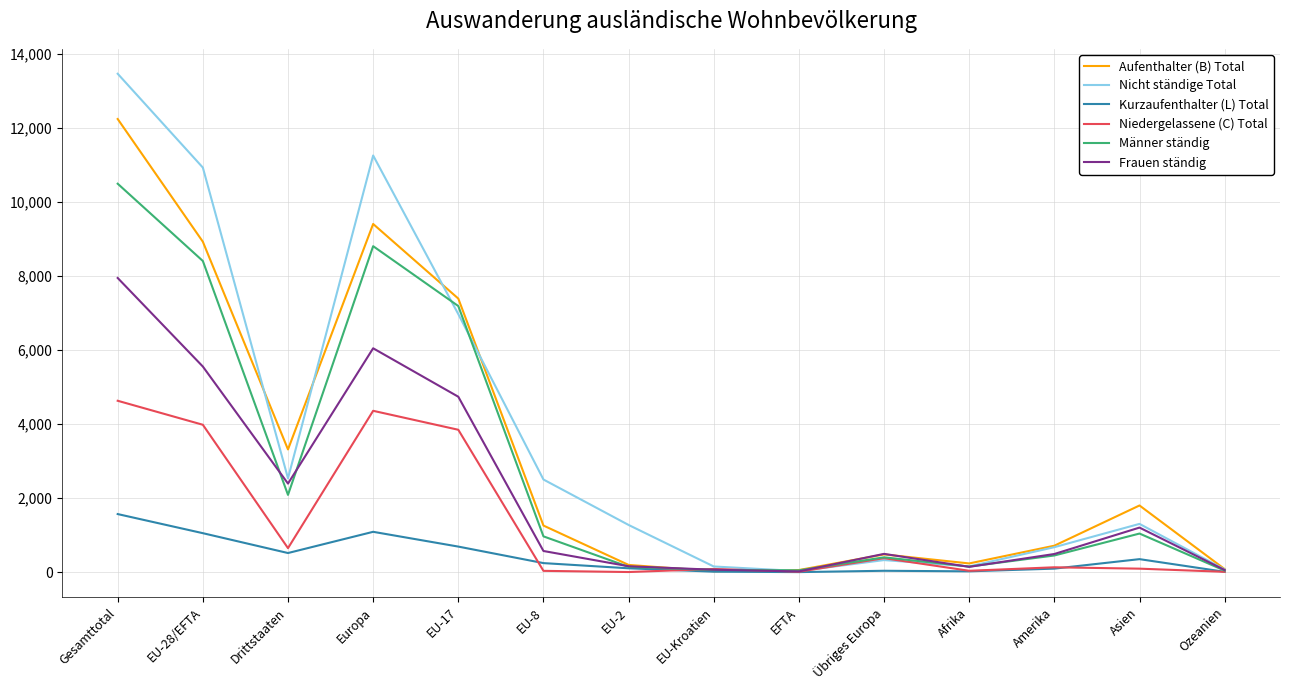

At which category does the chart reach its peak across all series?

Gesamttotal